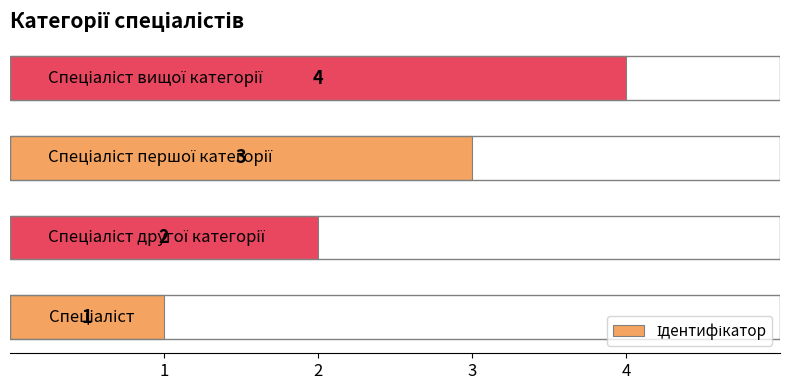

What is the maximum value shown in the chart?

4